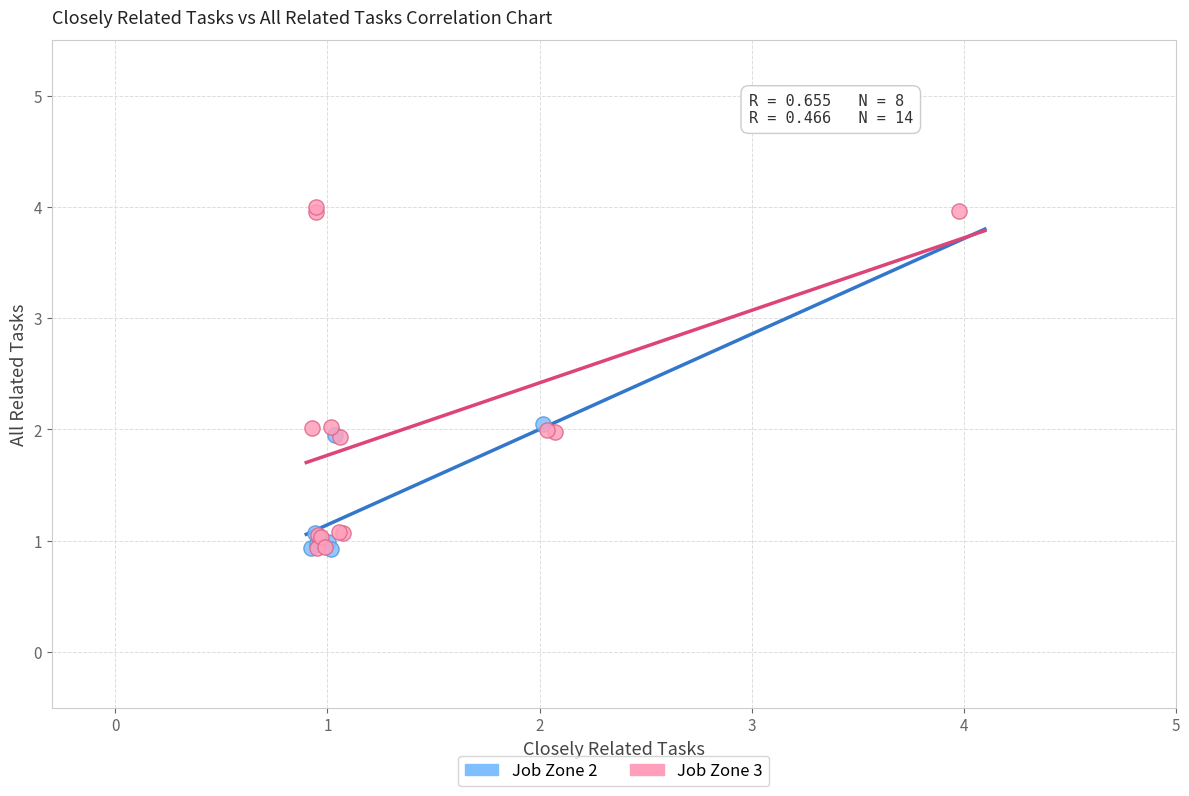

Which series has the widest spread of Y values?

Job Zone 3